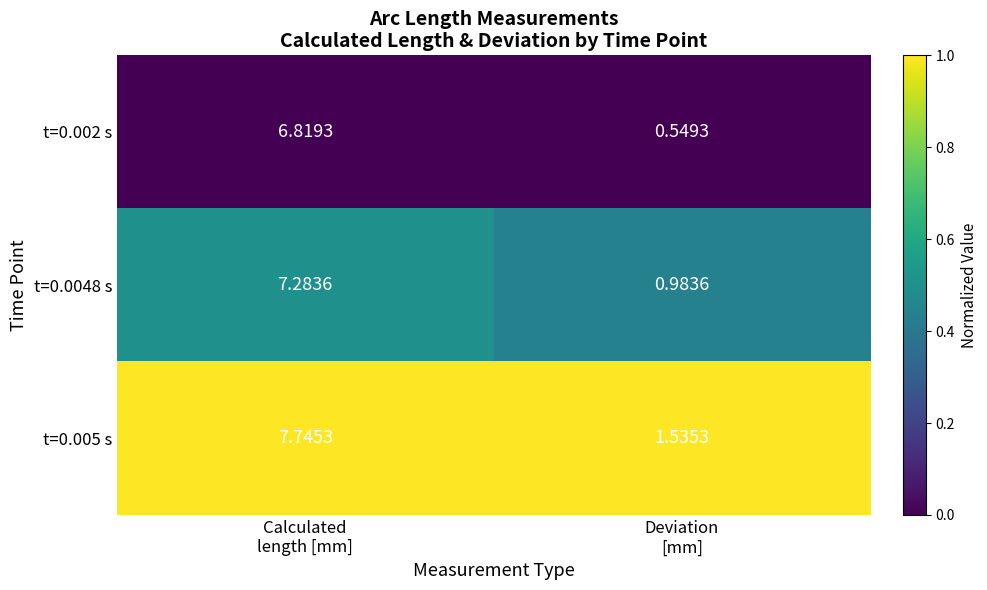

Which series changed the most between Calculated
length [mm] and Deviation
[mm]?

t=0.0048 s